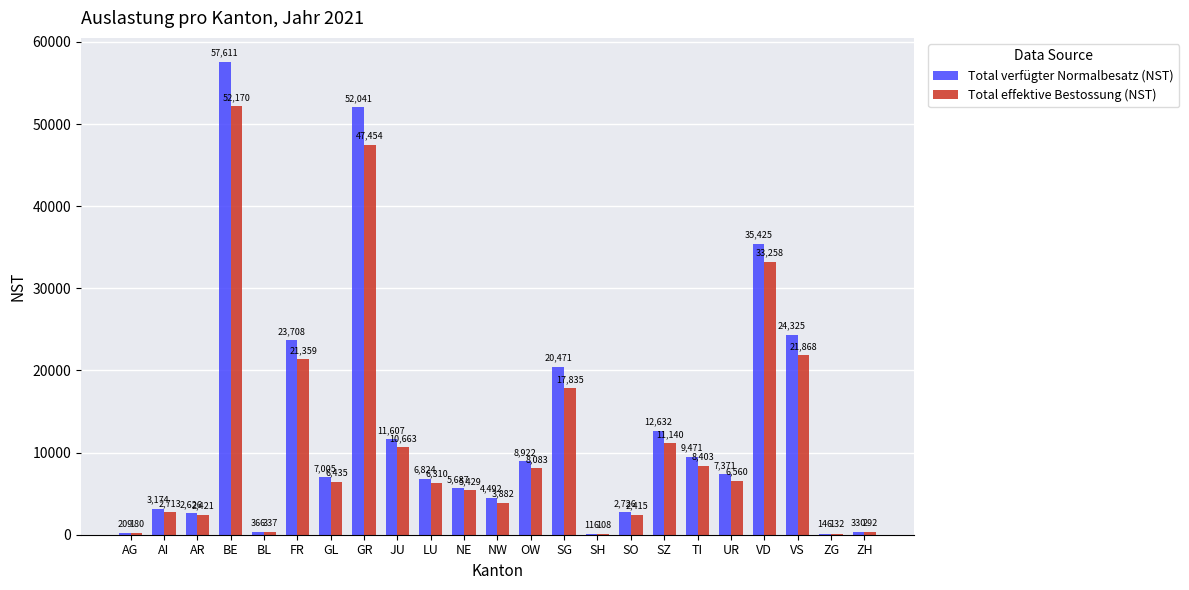

What are all the series names shown in the legend?

Total verfügter Normalbesatz (NST), Total effektive Bestossung (NST)